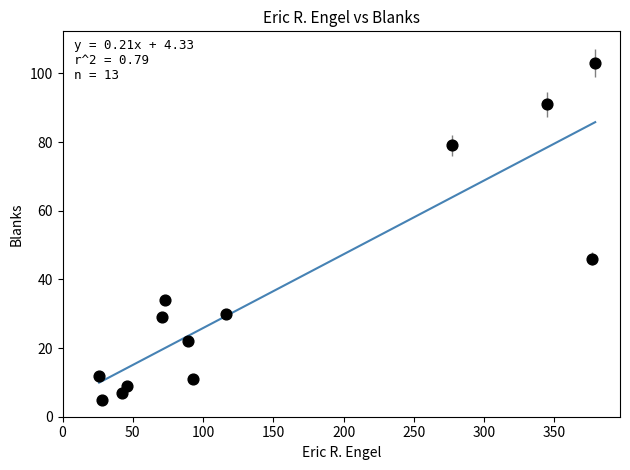

What is the range of X values (max minus min)?

353